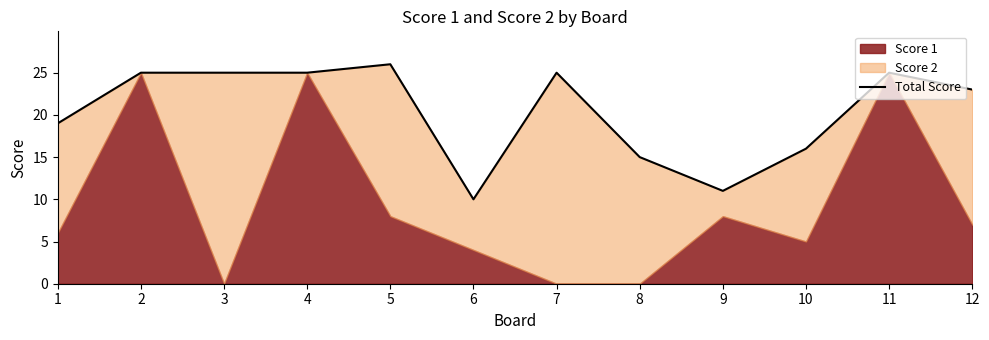

What is the change in value from 5 to 12?

-3